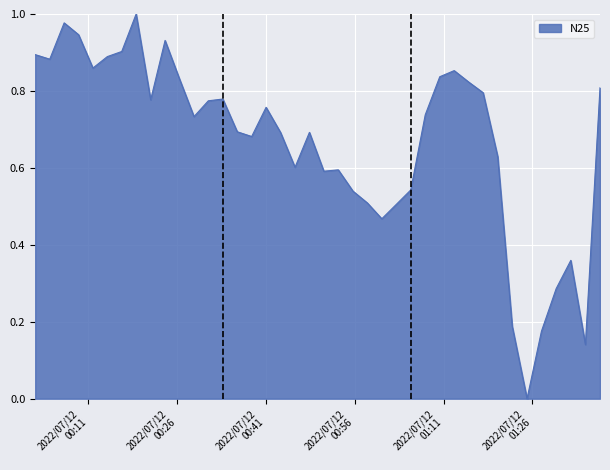

What is the label of the 26th point from the right?

2022-07-12T00:36:11